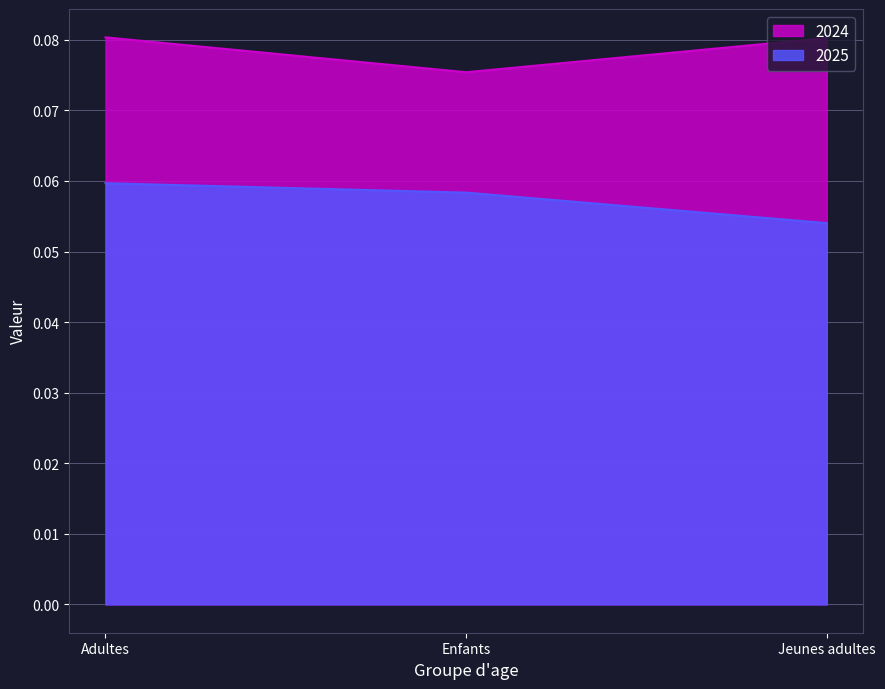

Which has a higher value, Enfants or Jeunes adultes?

Jeunes adultes